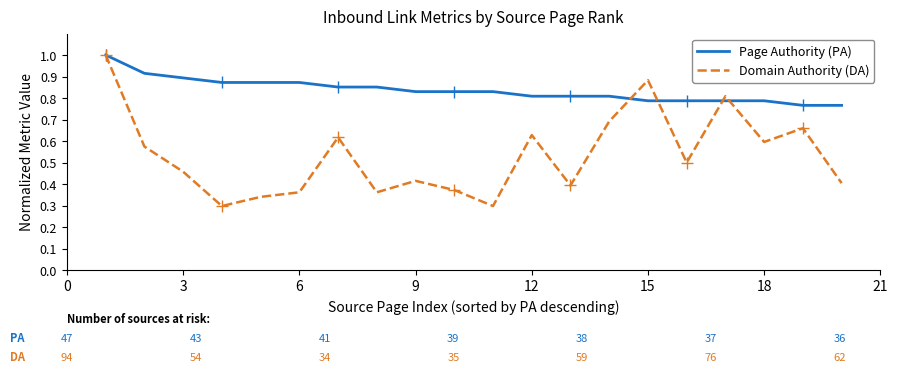

What is the greatest value displayed?

1.0